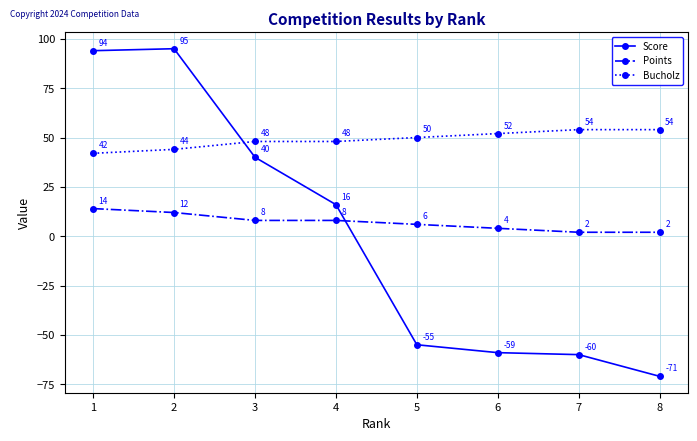

True or false: Bucholz and Points cross at least once.

False